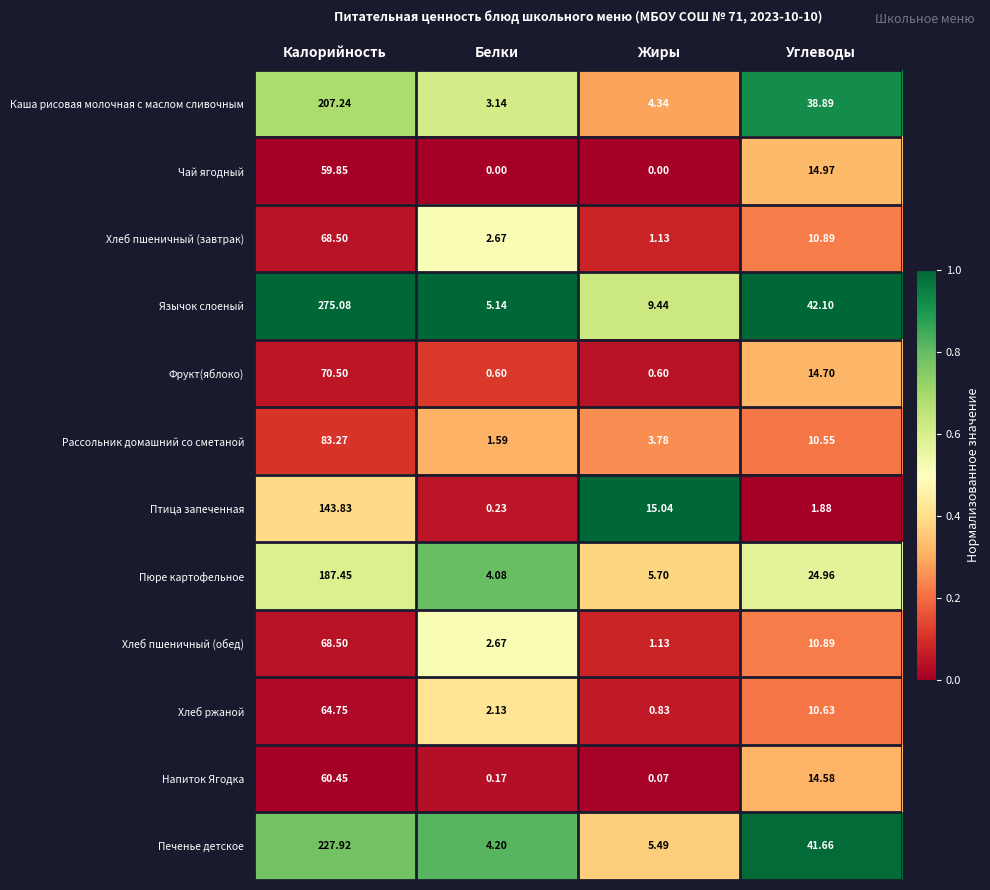

Is the value of Хлеб пшеничный (обед) at Углеводы greater than the value of Чай ягодный at Белки?

Yes